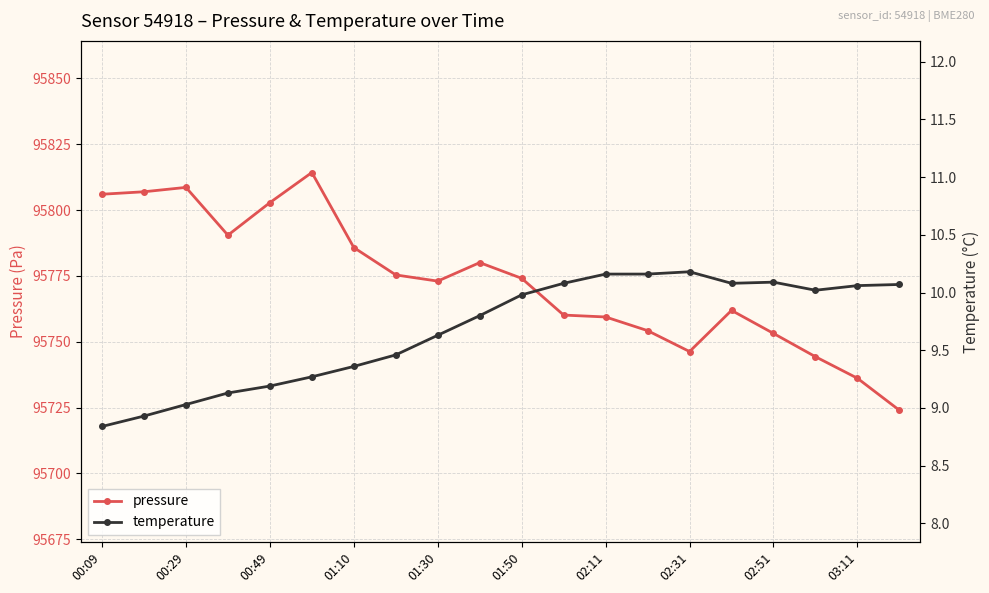

What is the value of the temperature point at the 9th from the left?

9.6